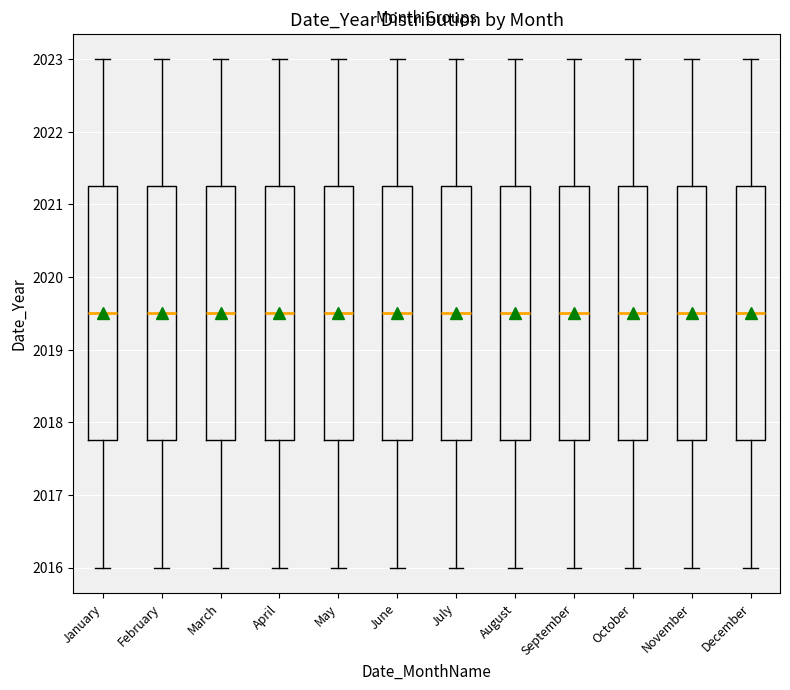

Reading left to right, transcribe this box plot: for each box, give where its median line is, the range the box spans, and where its two whiskers end, as read against the y-axis. The values are not printed on the chart, so give them approximately, as read against the axis.

January: median 2019.5, box 2017.8 to 2021.3, whiskers 2016.0 to 2023.0
February: median 2019.5, box 2017.8 to 2021.3, whiskers 2016.0 to 2023.0
March: median 2019.5, box 2017.8 to 2021.3, whiskers 2016.0 to 2023.0
April: median 2019.5, box 2017.8 to 2021.3, whiskers 2016.0 to 2023.0
May: median 2019.5, box 2017.8 to 2021.3, whiskers 2016.0 to 2023.0
June: median 2019.5, box 2017.8 to 2021.3, whiskers 2016.0 to 2023.0
July: median 2019.5, box 2017.8 to 2021.3, whiskers 2016.0 to 2023.0
August: median 2019.5, box 2017.8 to 2021.3, whiskers 2016.0 to 2023.0
September: median 2019.5, box 2017.8 to 2021.3, whiskers 2016.0 to 2023.0
October: median 2019.5, box 2017.8 to 2021.3, whiskers 2016.0 to 2023.0
November: median 2019.5, box 2017.8 to 2021.3, whiskers 2016.0 to 2023.0
December: median 2019.5, box 2017.8 to 2021.3, whiskers 2016.0 to 2023.0